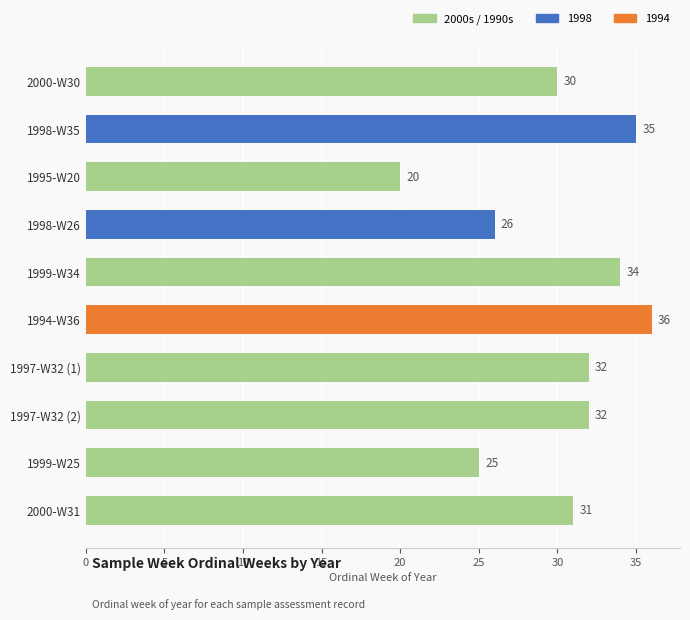

What is the difference between the maximum and second lowest values?

11